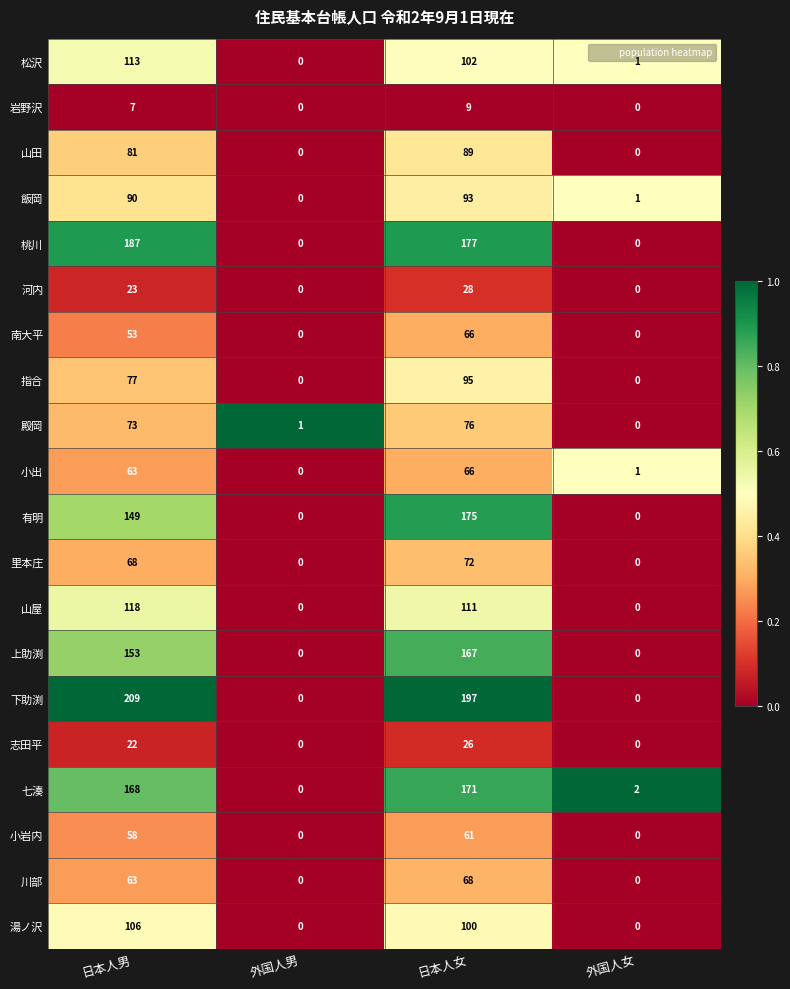

At which label does 飯岡 reach its minimum?

外国人男